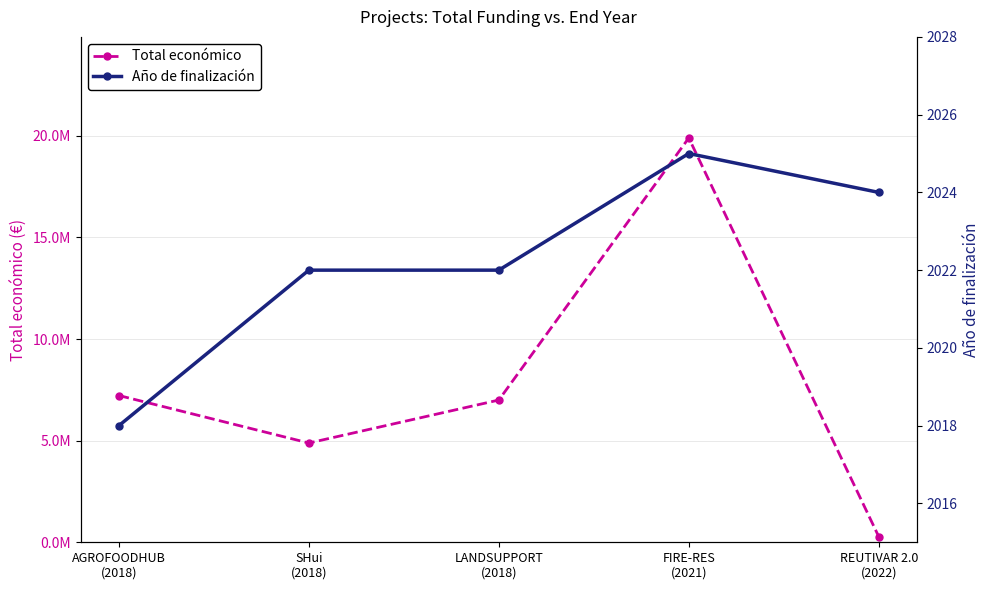

How many data points does each series have?

5